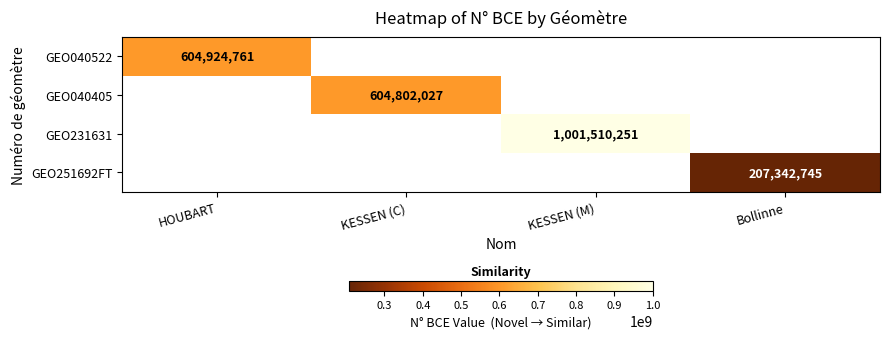

The GEO231631 series shows 1001510251 at KESSEN (M). True or false?

True